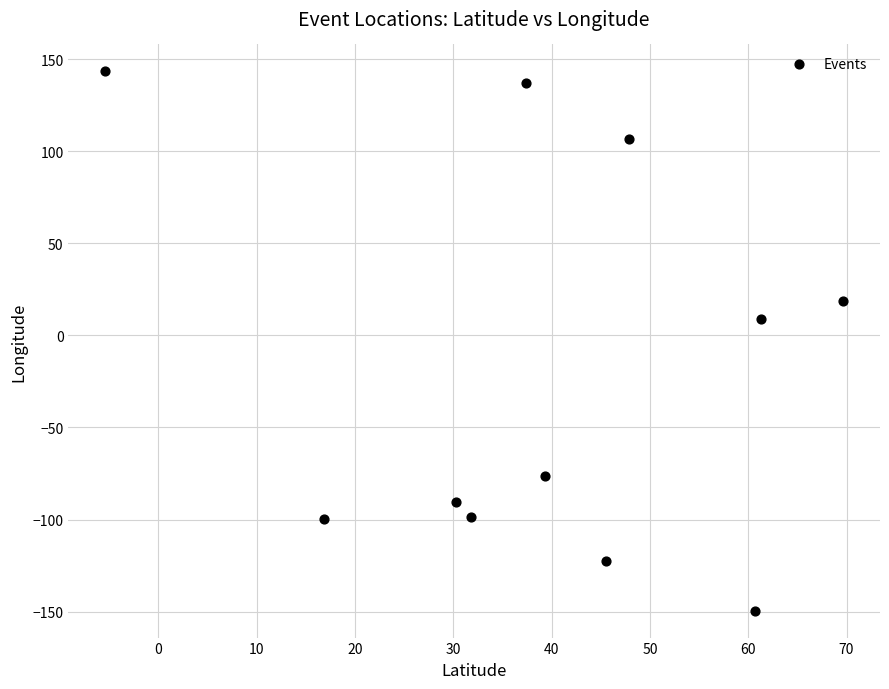

What Y value in the scatter plot is closest to -3?

8.8